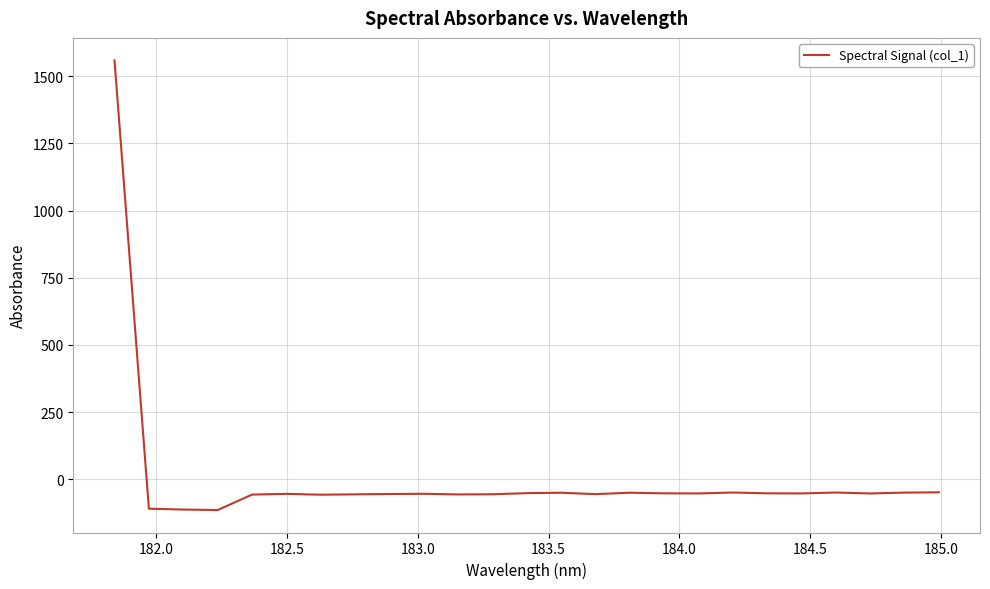

What is the greatest value displayed?

1559.0